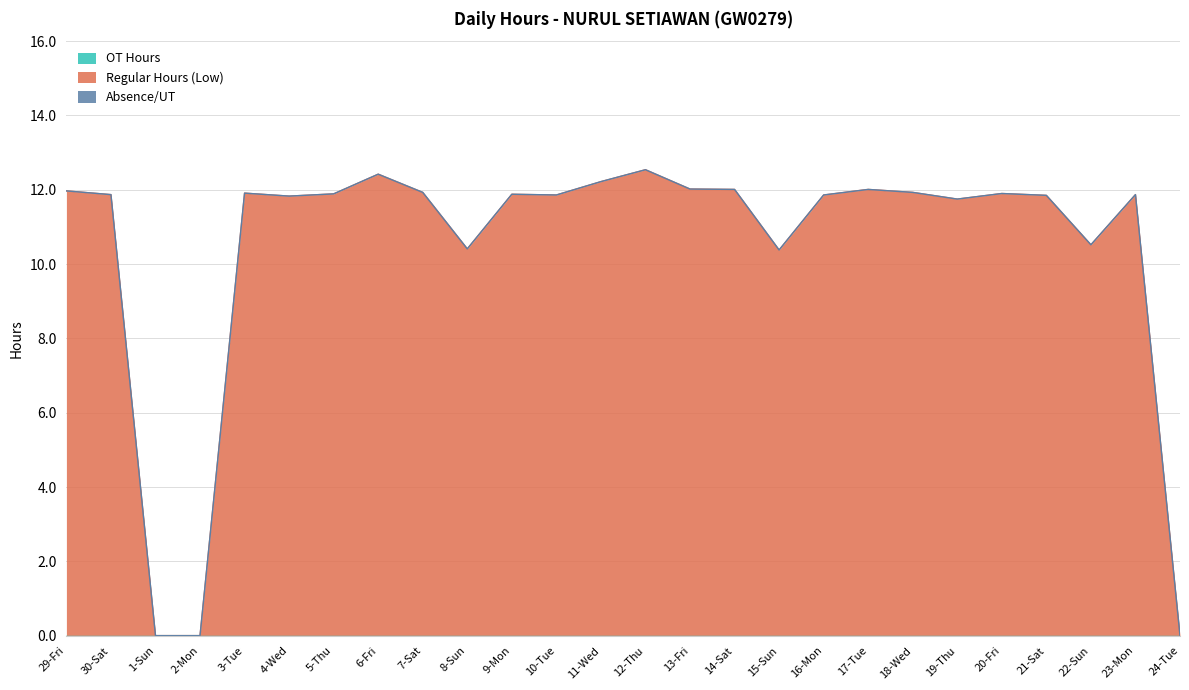

Which series has the largest range (max minus min)?

Regular Hours (Low)